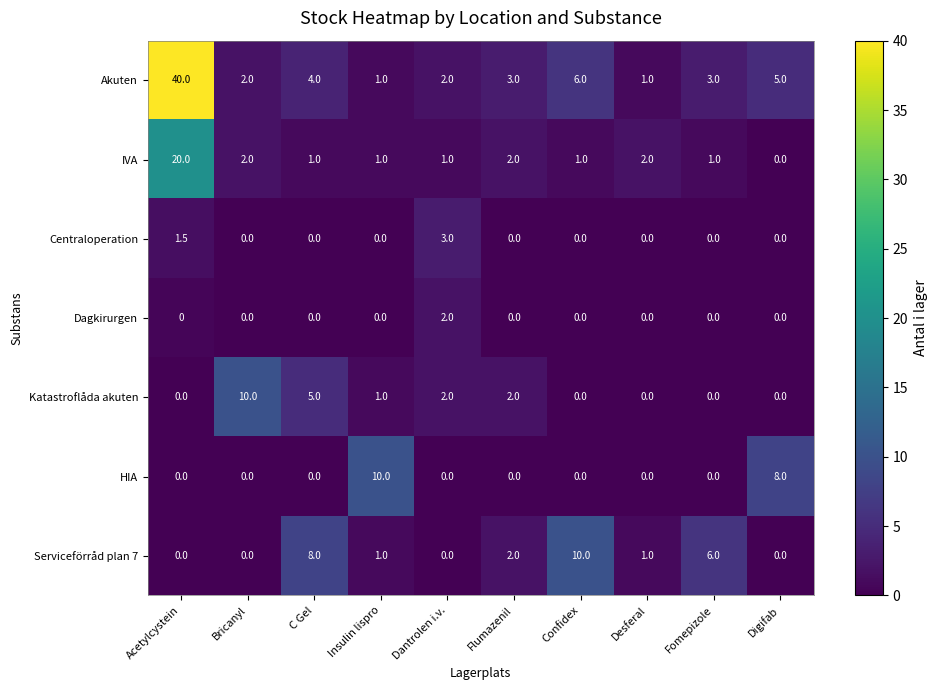

Between Acetylcystein and C Gel, which series saw the biggest shift?

Akuten